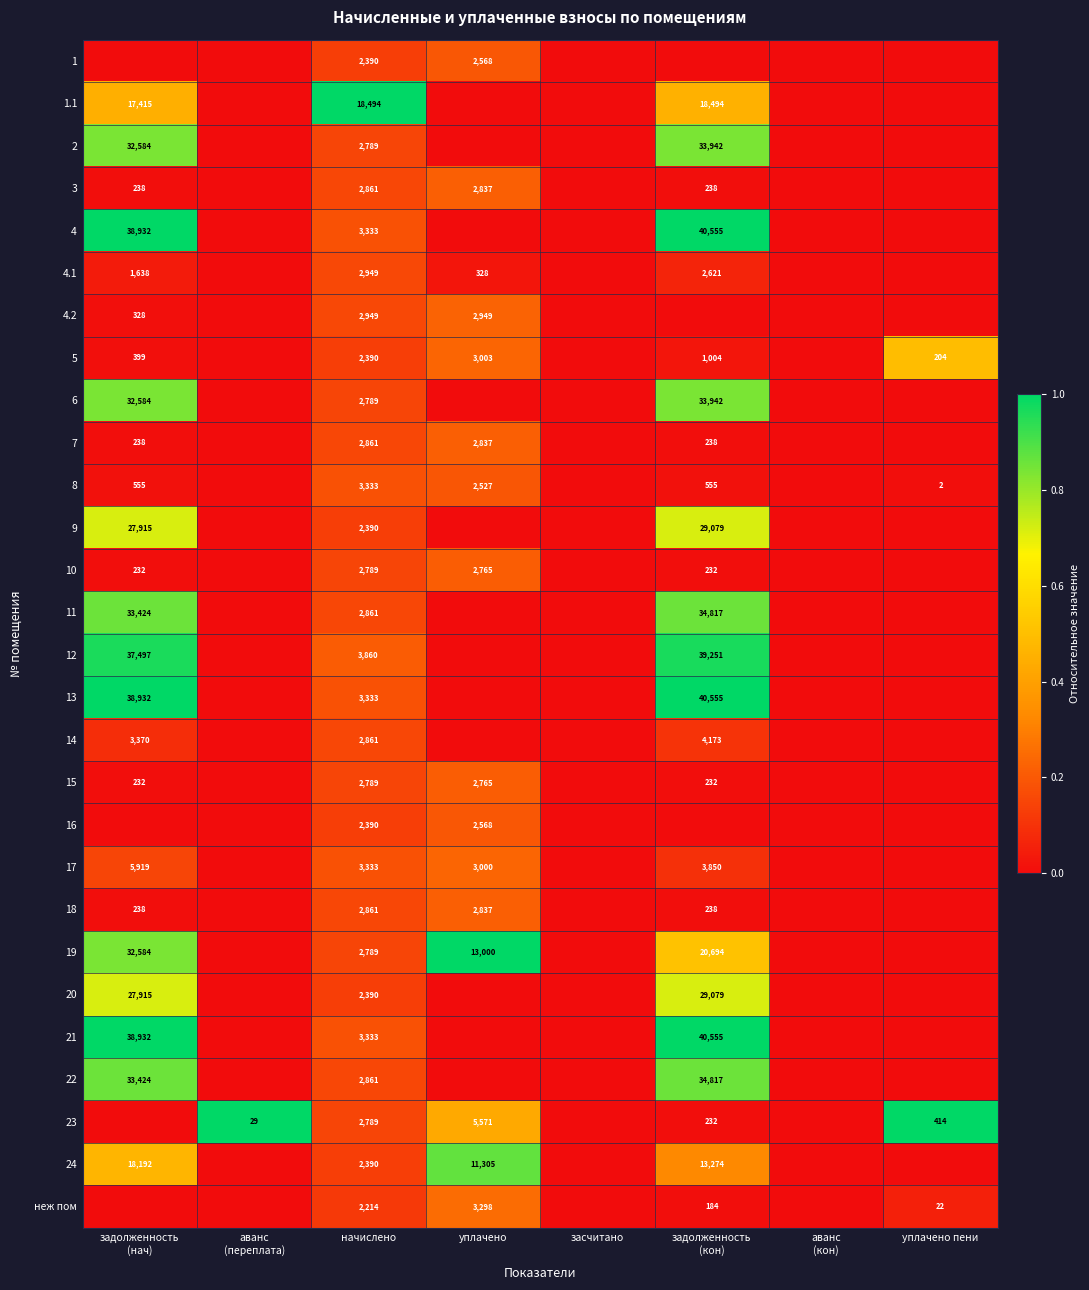

Which has a higher value, засчитано or задолженность
(нач)?

засчитано